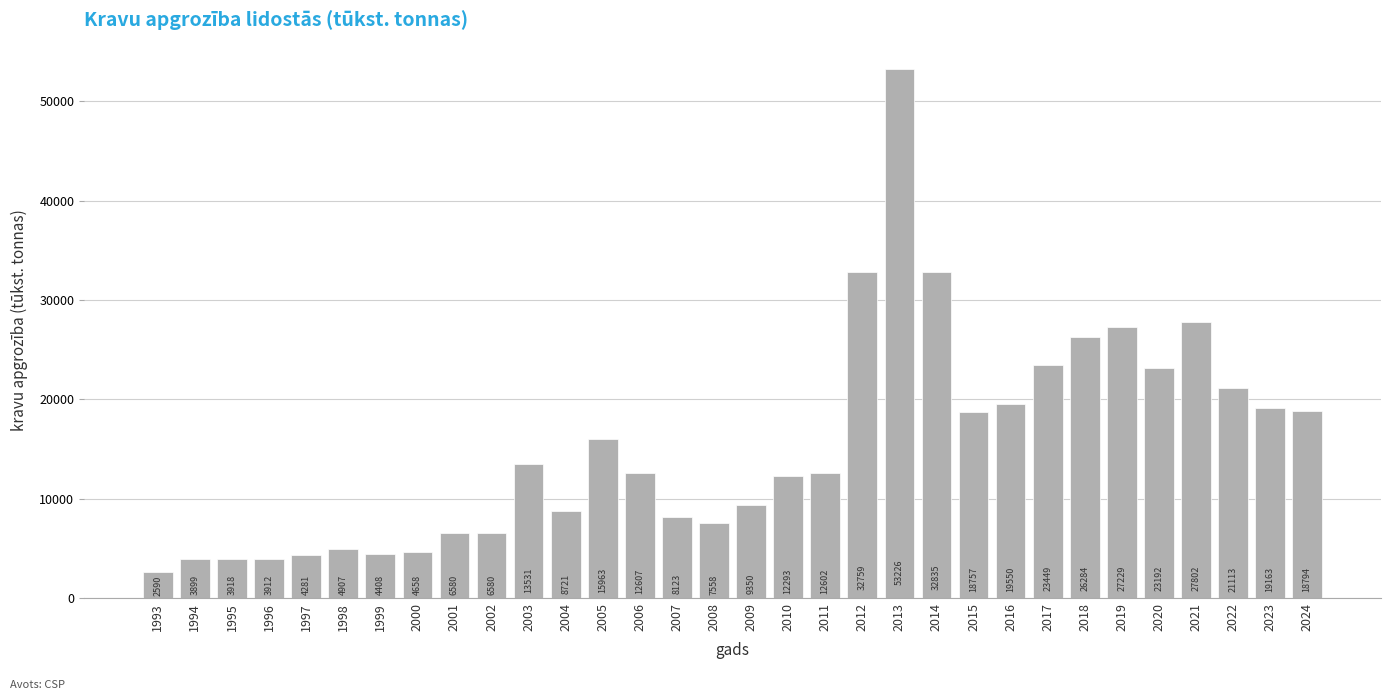

Reading right to left, extract all data points from this chart.

2024=18794	2023=19163	2022=21113	2021=27802	2020=23192	2019=27229	2018=26284	2017=23449	2016=19550	2015=18757	2014=32835	2013=53226	2012=32759	2011=12602	2010=12293	2009=9350	2008=7558	2007=8123	2006=12607	2005=15963	2004=8721	2003=13531	2002=6580	2001=6580	2000=4658	1999=4408	1998=4907	1997=4281	1996=3912	1995=3918	1994=3899	1993=2590